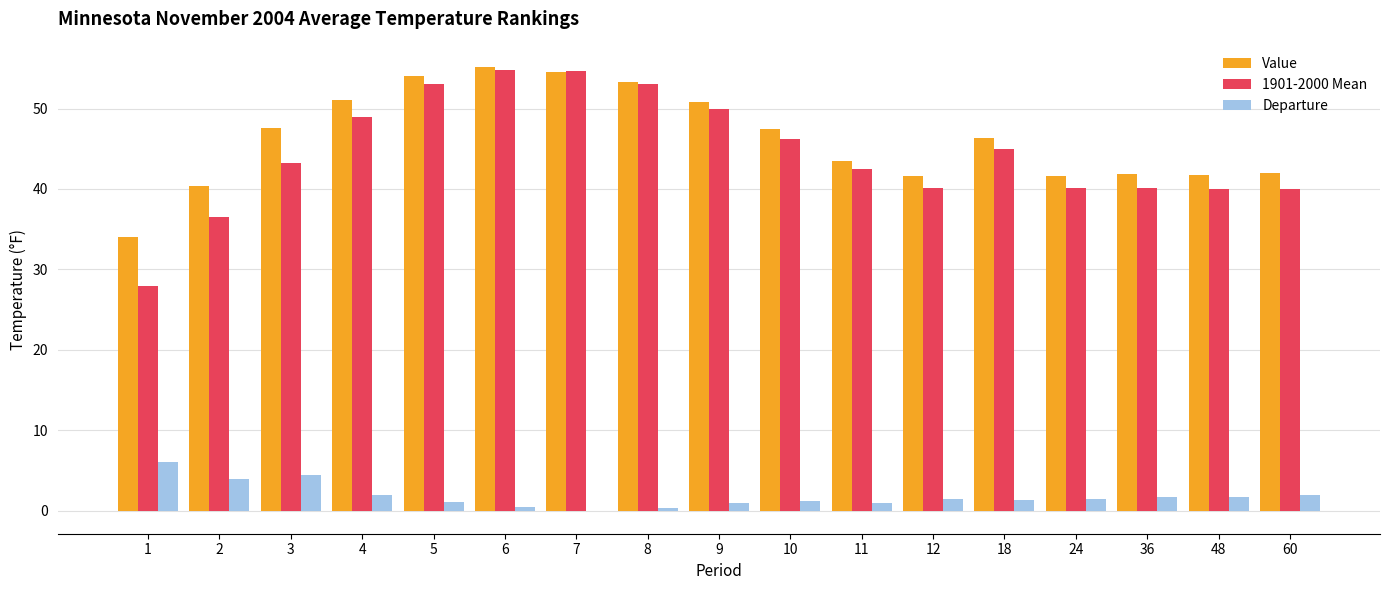

What is the maximum value shown in the chart?

55.2